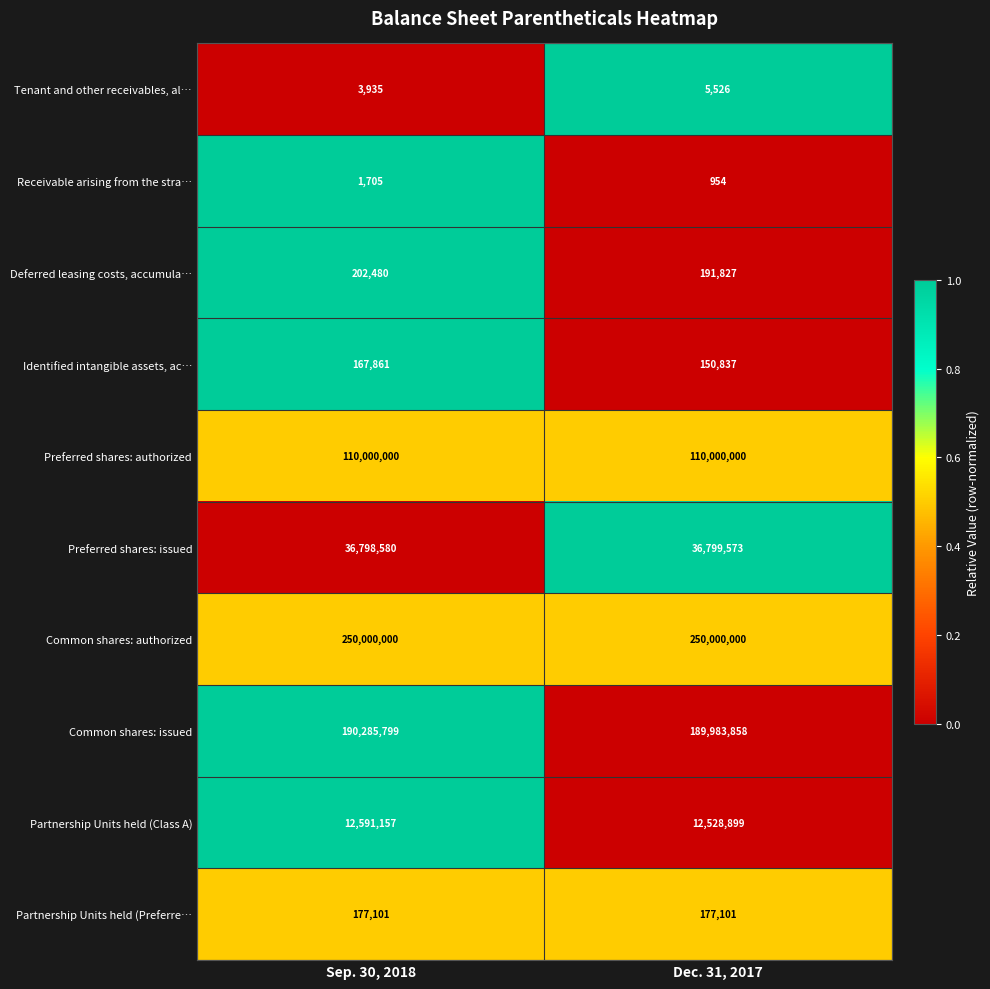

Reading left to right, list all the values displayed in this chart.

Tenant and other receivables, al…: Sep. 30, 2018=3935	Dec. 31, 2017=5526
Receivable arising from the stra…: Sep. 30, 2018=1705	Dec. 31, 2017=954
Deferred leasing costs, accumula…: Sep. 30, 2018=202480	Dec. 31, 2017=191827
Identified intangible assets, ac…: Sep. 30, 2018=167861	Dec. 31, 2017=150837
Preferred shares: authorized: Sep. 30, 2018=110000000	Dec. 31, 2017=110000000
Preferred shares: issued: Sep. 30, 2018=36798580	Dec. 31, 2017=36799573
Common shares: authorized: Sep. 30, 2018=250000000	Dec. 31, 2017=250000000
Common shares: issued: Sep. 30, 2018=190285799	Dec. 31, 2017=189983858
Partnership Units held (Class A): Sep. 30, 2018=12591157	Dec. 31, 2017=12528899
Partnership Units held (Preferre…: Sep. 30, 2018=177101	Dec. 31, 2017=177101